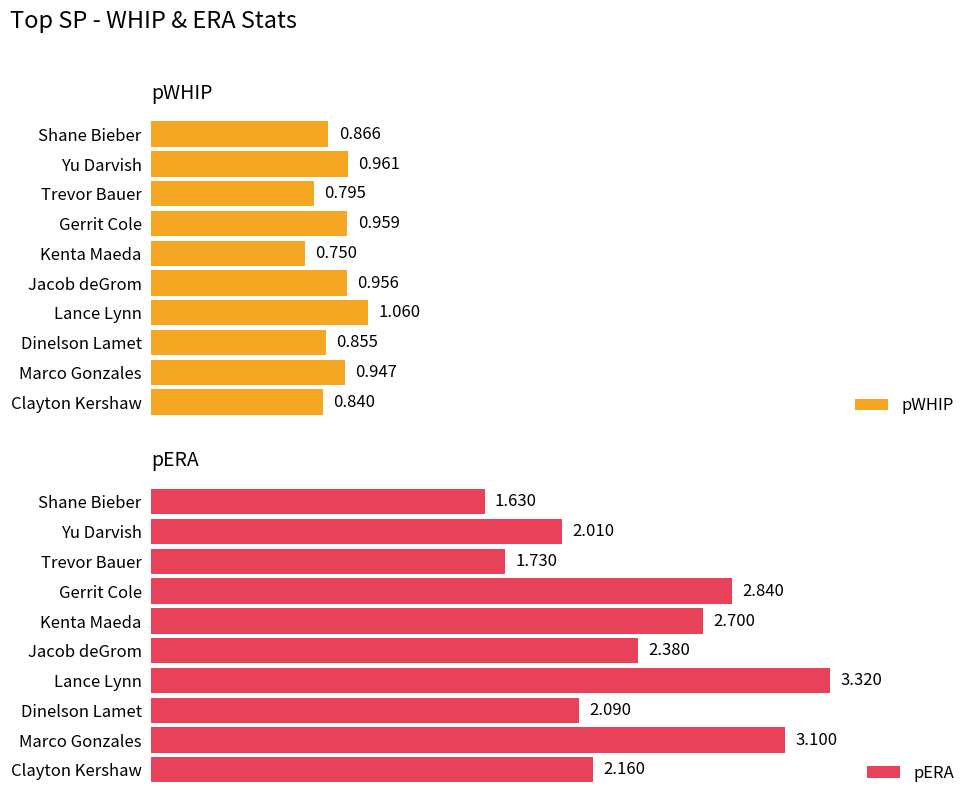

Rank the categories by pWHIP value from highest to lowest.

Lance Lynn, Yu Darvish, Gerrit Cole, Jacob deGrom, Marco Gonzales, Shane Bieber, Dinelson Lamet, Clayton Kershaw, Trevor Bauer, Kenta Maeda